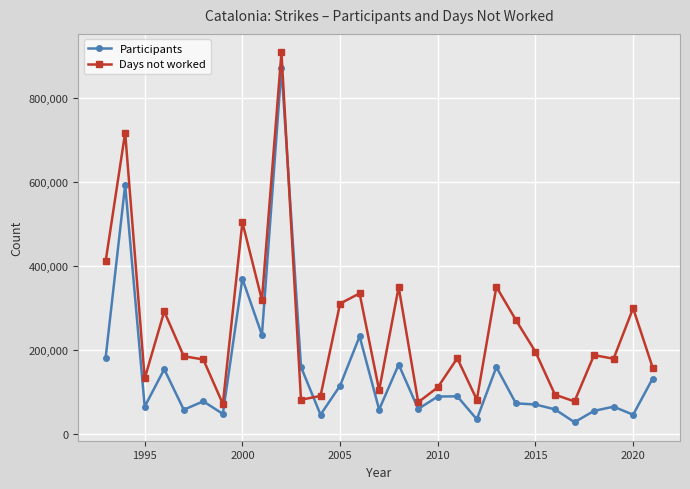

What is the lowest value of the Days not worked series?

72425